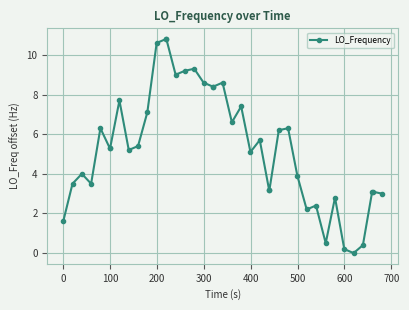

True or false: the data has more than 2 interior local peaks.

True